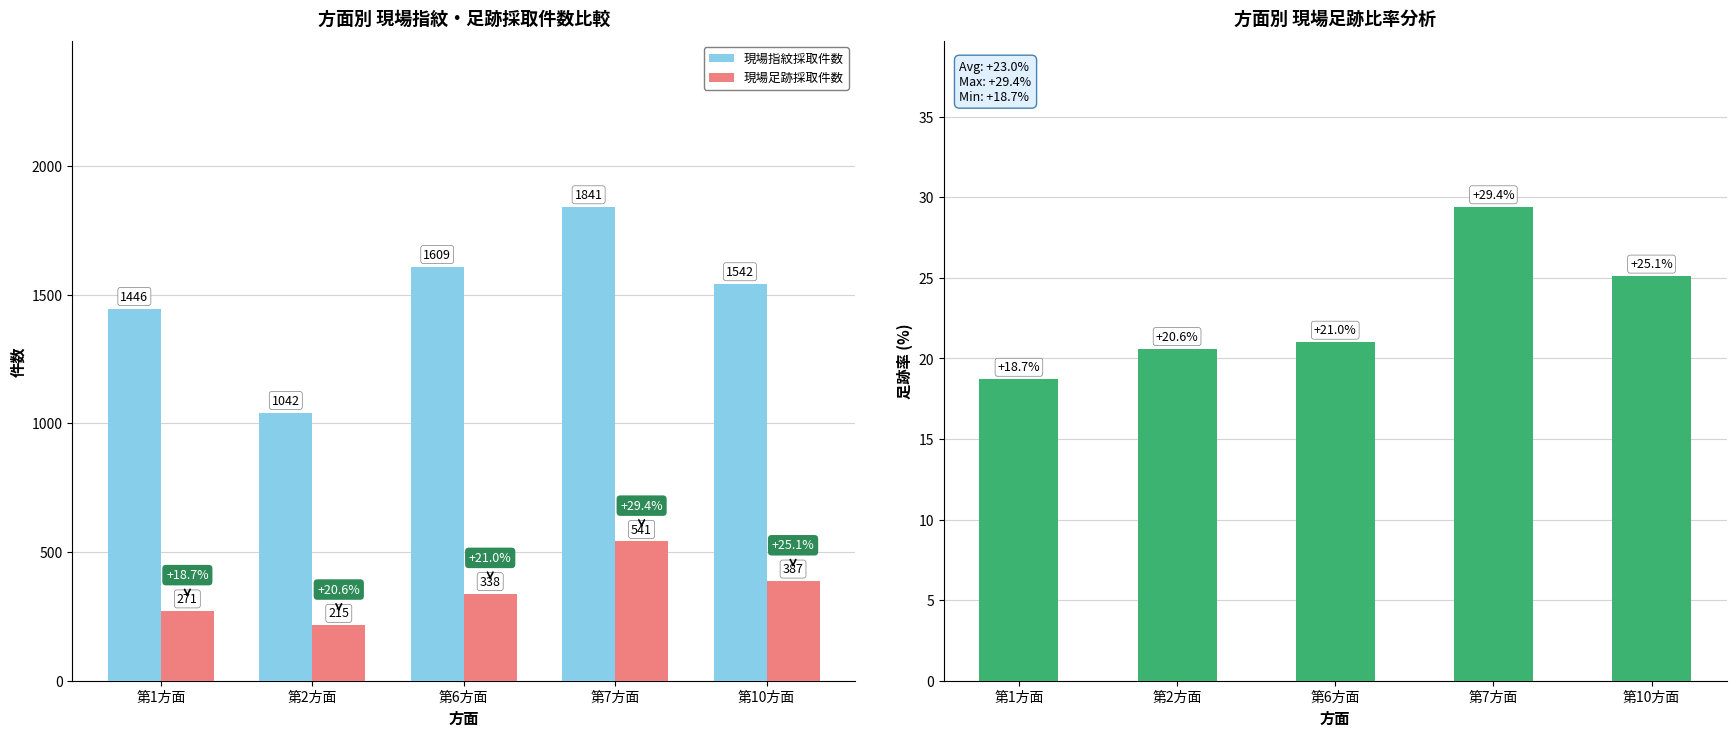

Is it true that 現場指紋採取件数 equals 2483.6 at 第10方面?

False